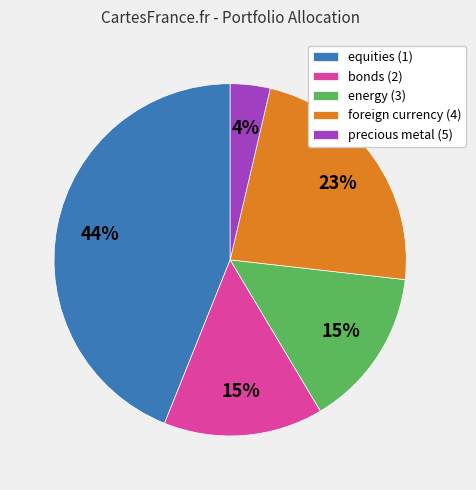

Count the number of slices in the pie.

5